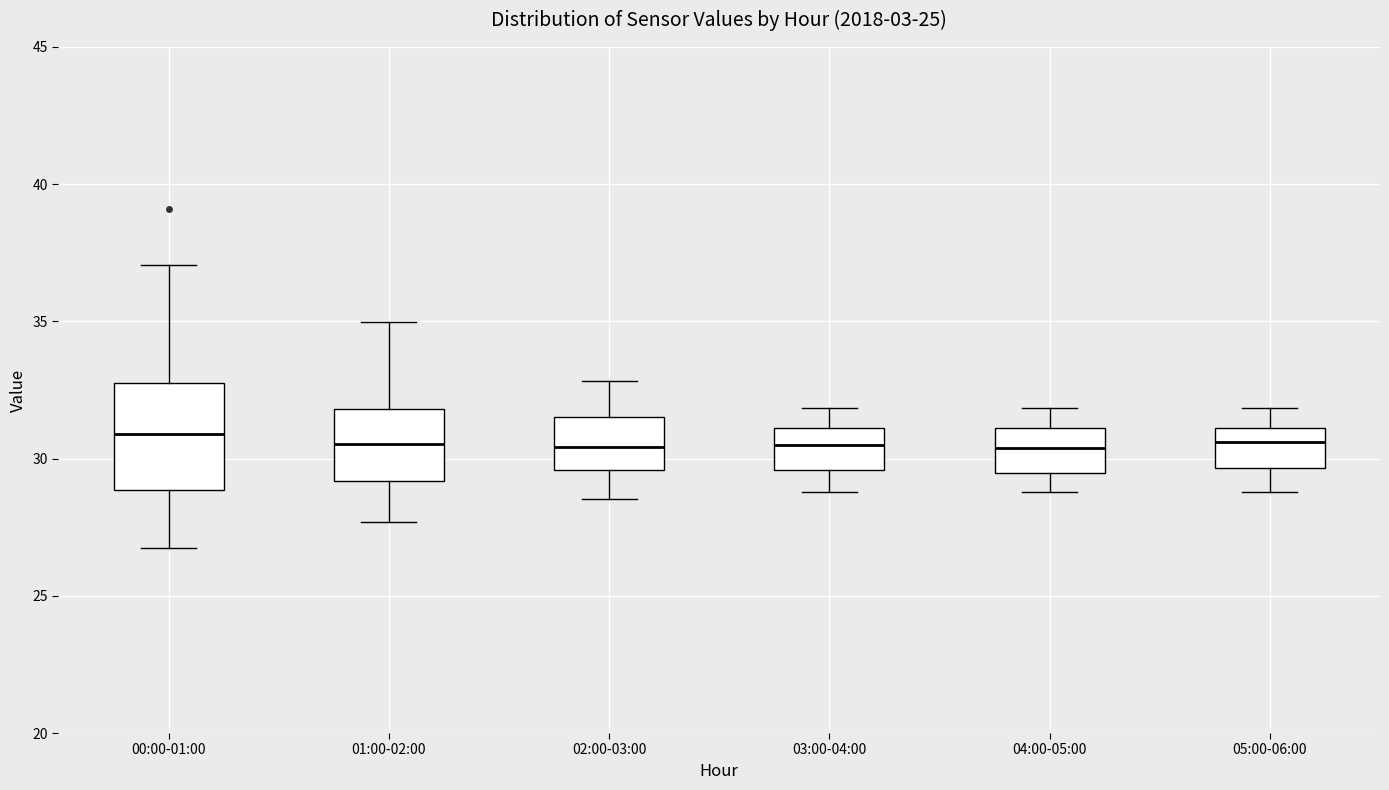

Where is the lower edge of the box for 05:00-06:00 on the y-axis? The values are not printed on the chart, so give them approximately, as read against the axis.

29.5